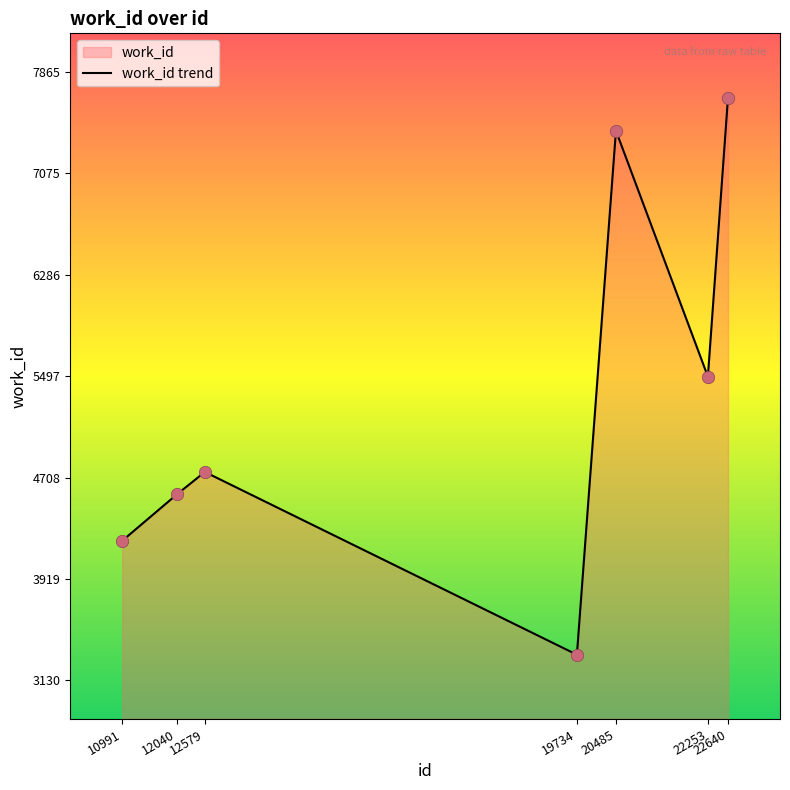

Approximately how many times larger is the value at 10991 compared to 20485?

0.6